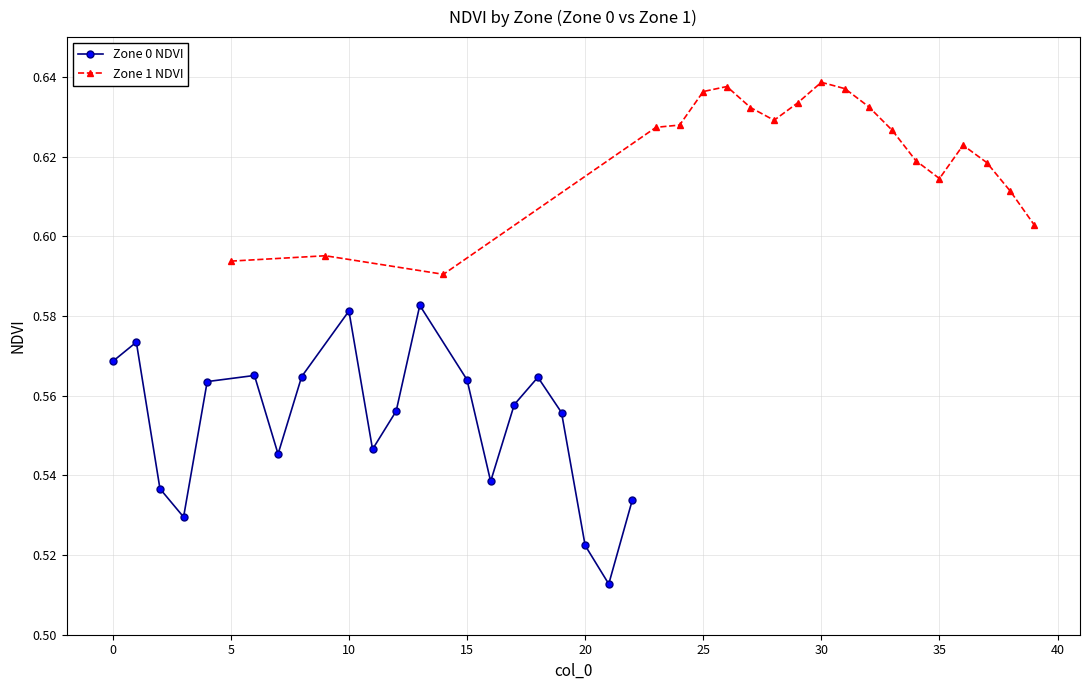

The value of Zone 0 NDVI at 10 is 0.9. True or false?

False